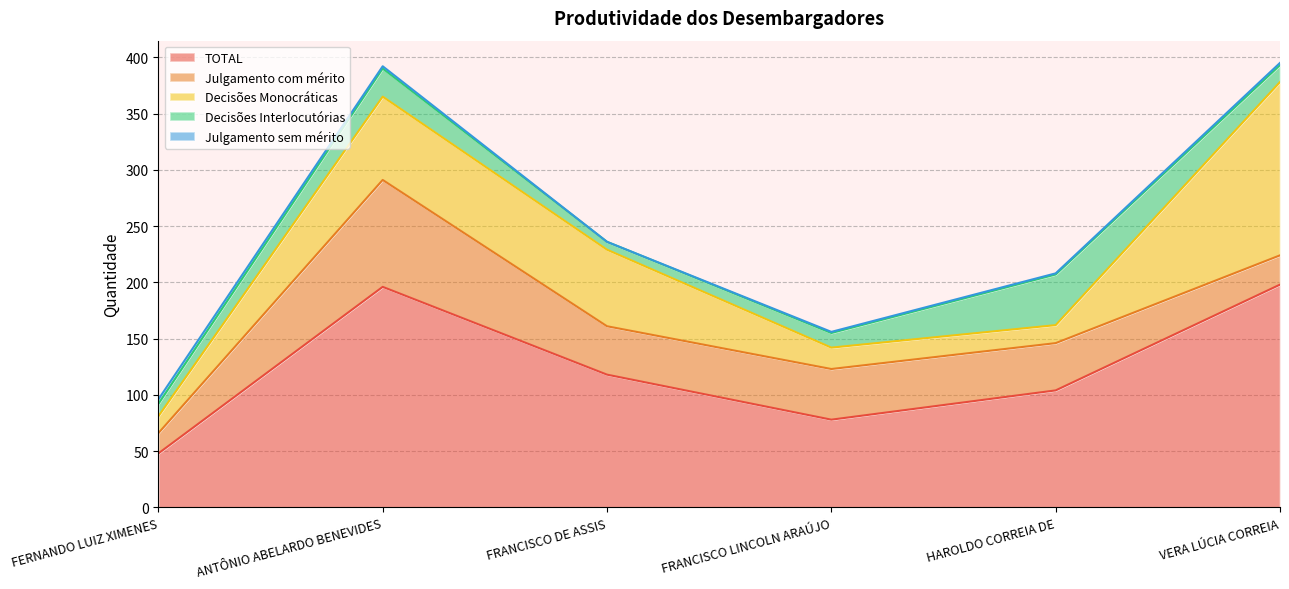

Which has a higher value, FRANCISCO DE ASSIS FILGUEIRA MENDES or ANTÔNIO ABELARDO BENEVIDES MORAES?

ANTÔNIO ABELARDO BENEVIDES MORAES